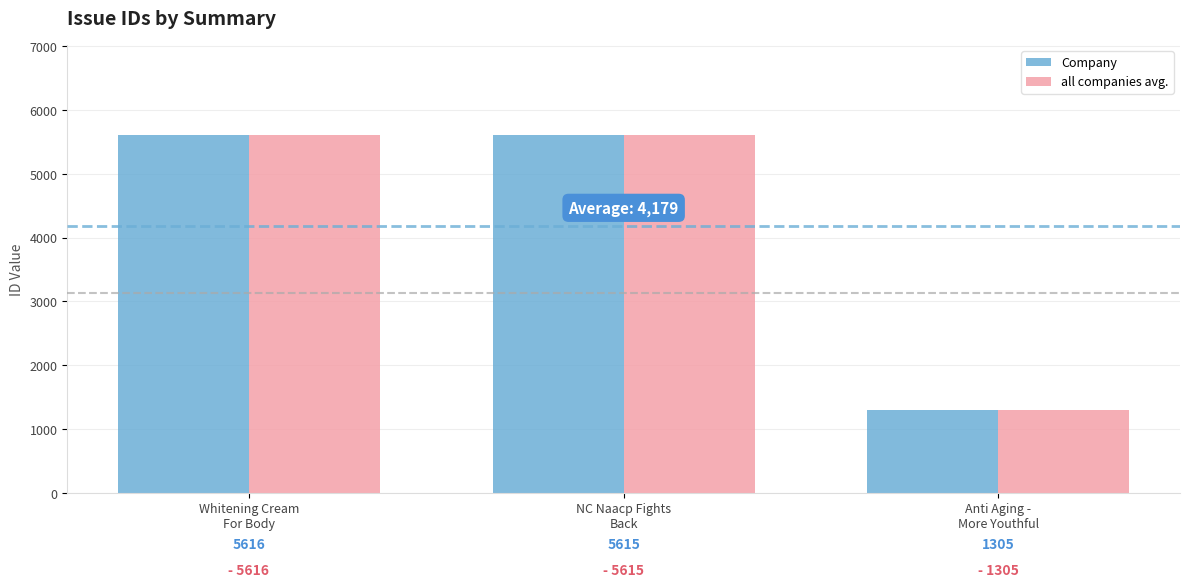

What is the label of the 3rd bar from the left?

Anti Aging -
More Youthful